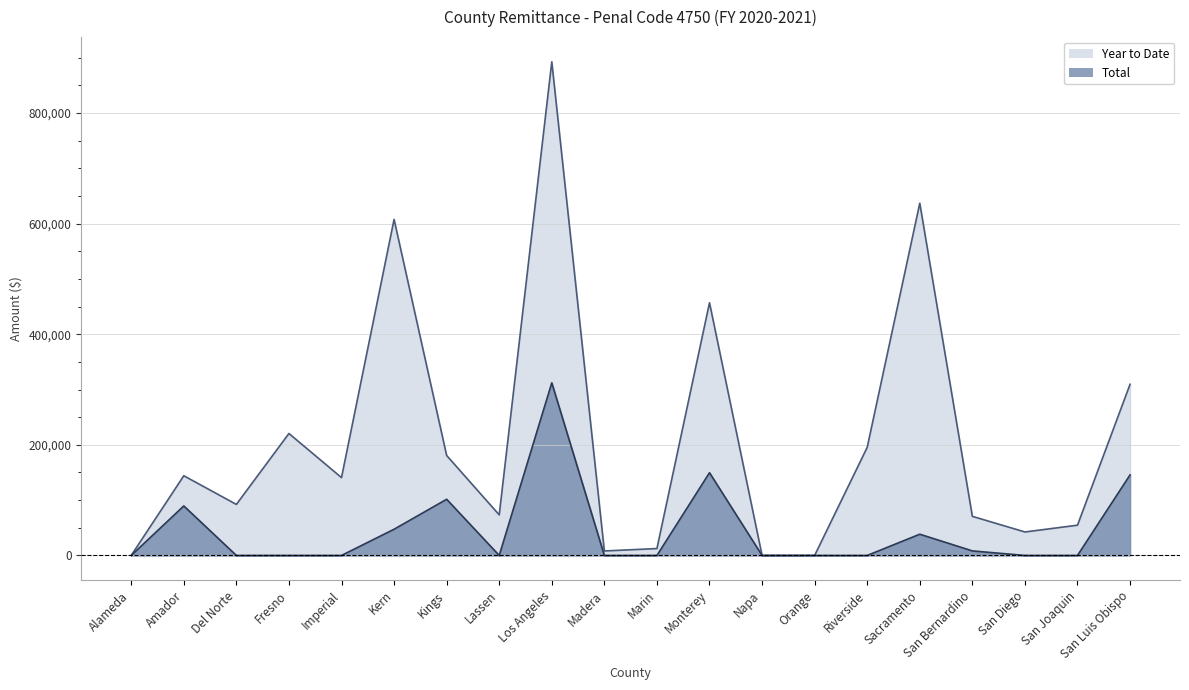

True or false: Total and Year to Date cross at least once.

False